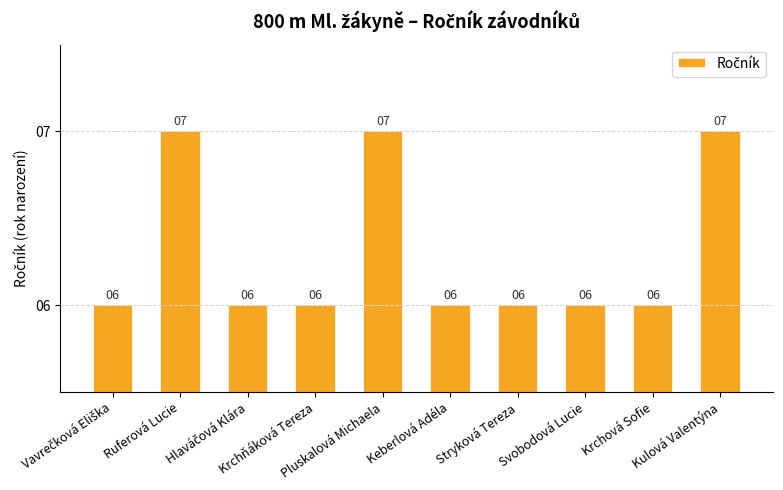

Are the bars horizontal?

No